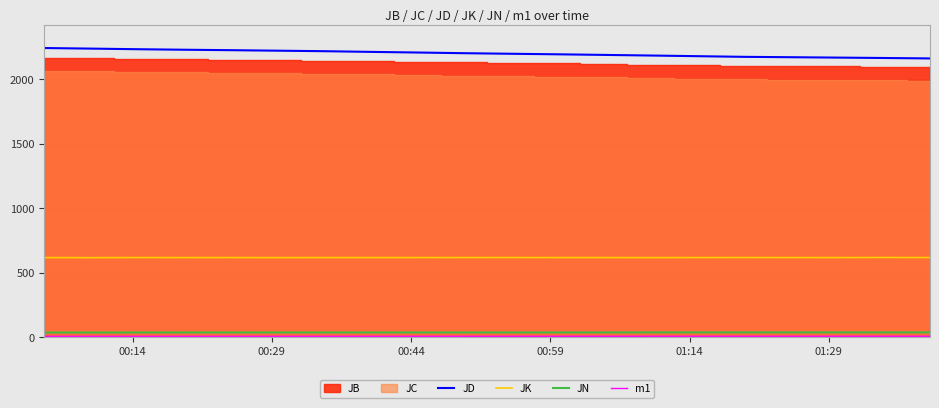

True or false: JN and JD intersect in this chart.

False